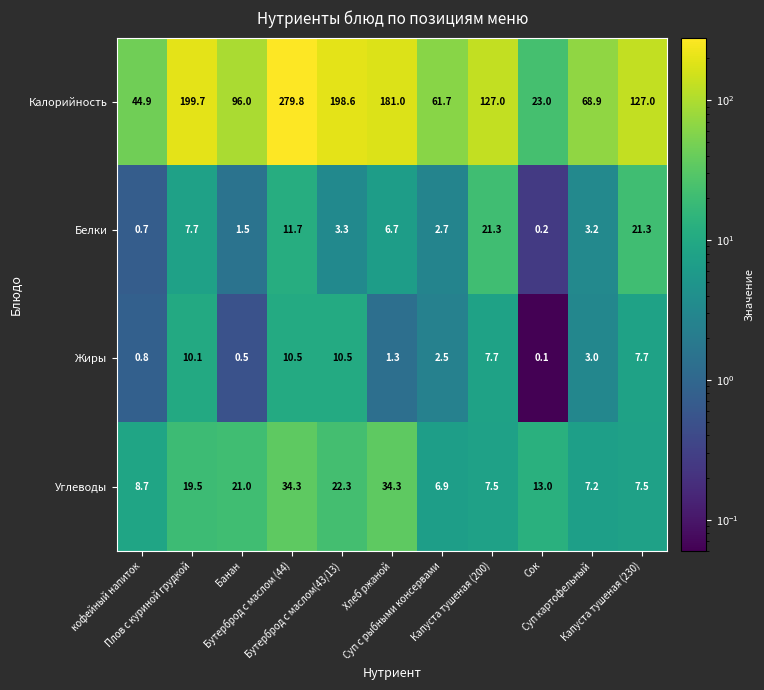

What is the minimum value for Углеводы?

6.9